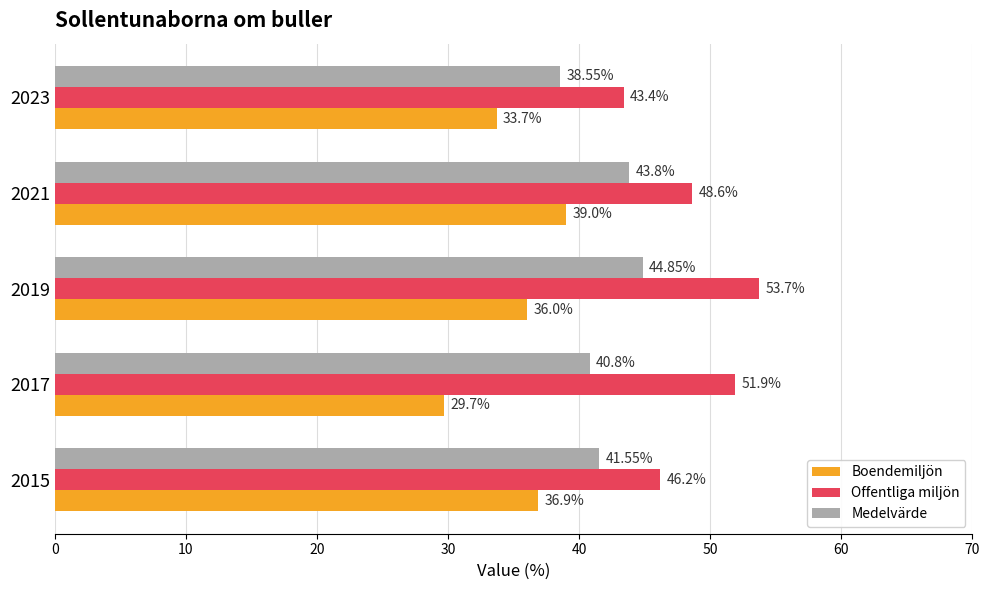

What is the difference between the maximum and minimum values in the Medelvärde series?

6.3